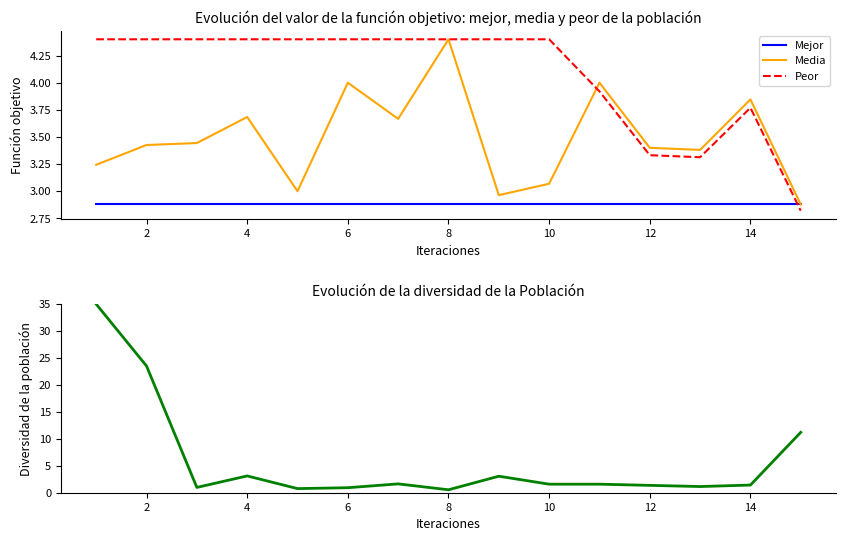

How many times do Peor and Mejor cross each other?

1